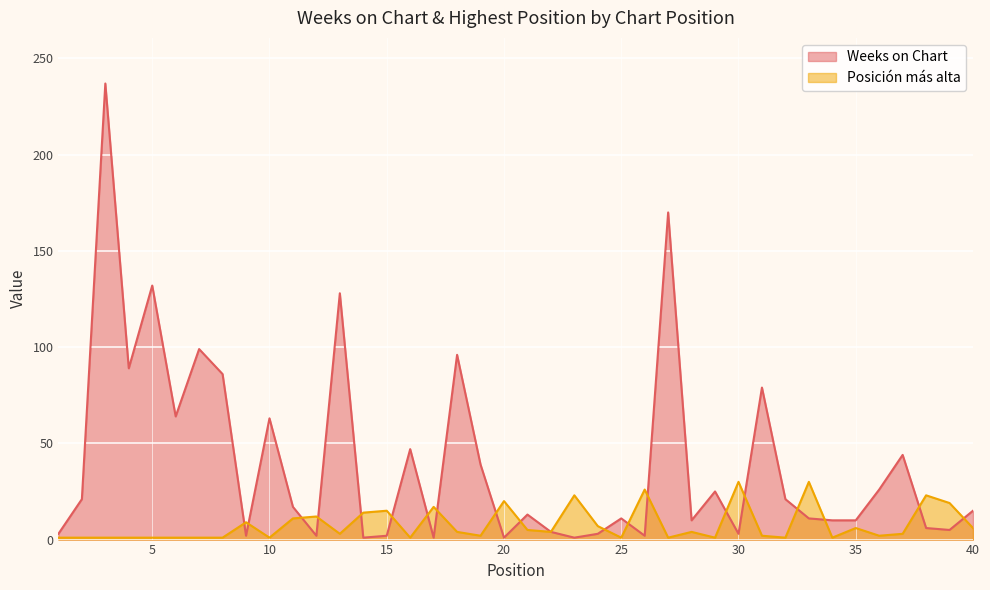

What is the average value of the Weeks on Chart series?

40